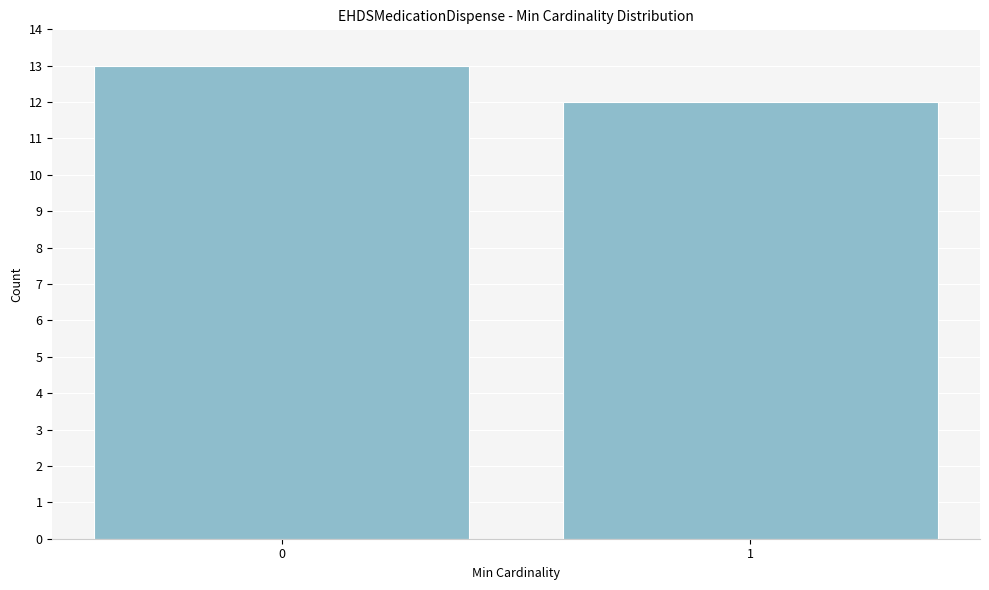

Reading left to right, what are all the values shown in this chart?

0=13	1=12